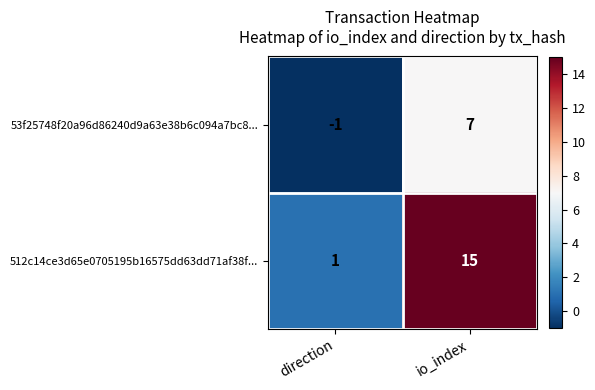

What is the sum of all 53f25748f20a96d86240d9a63e38b6c094a7bc8... values?

6